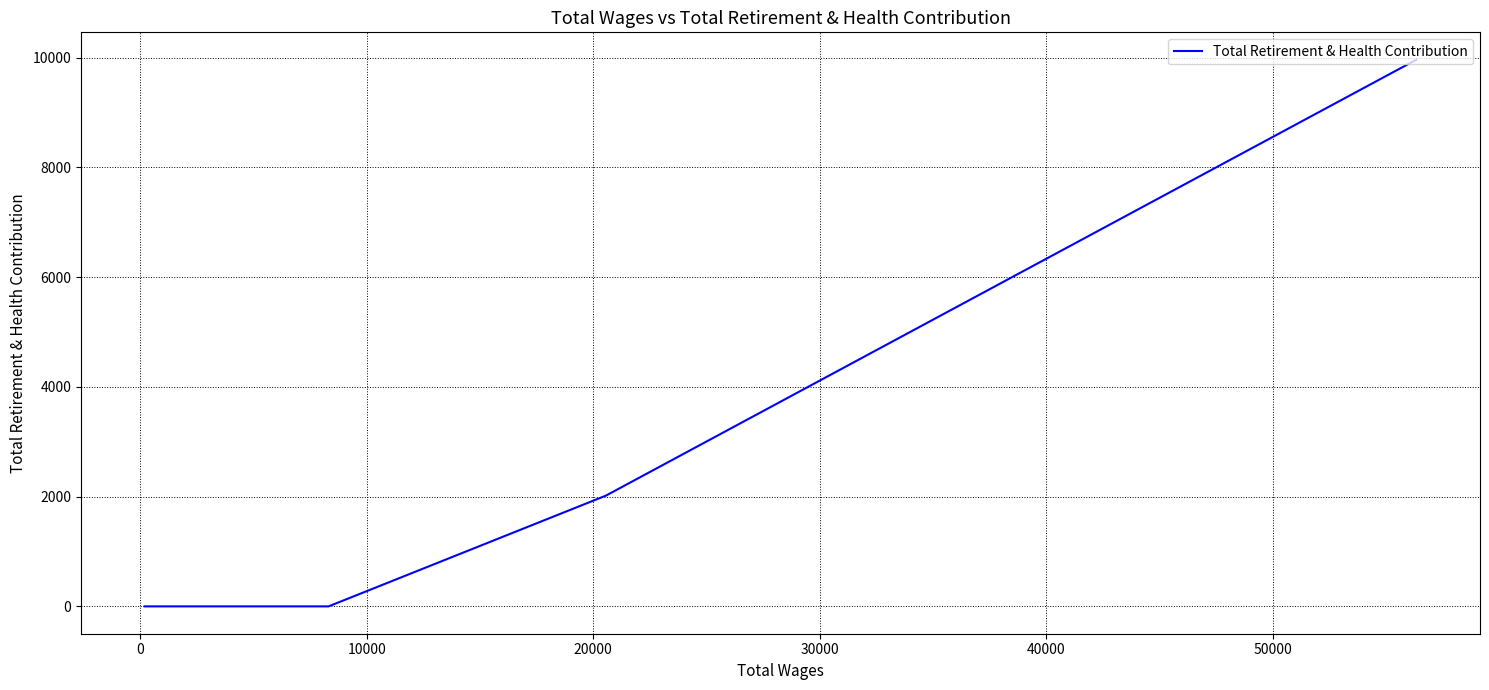

Is it true that the value at 23 is 4265?

False